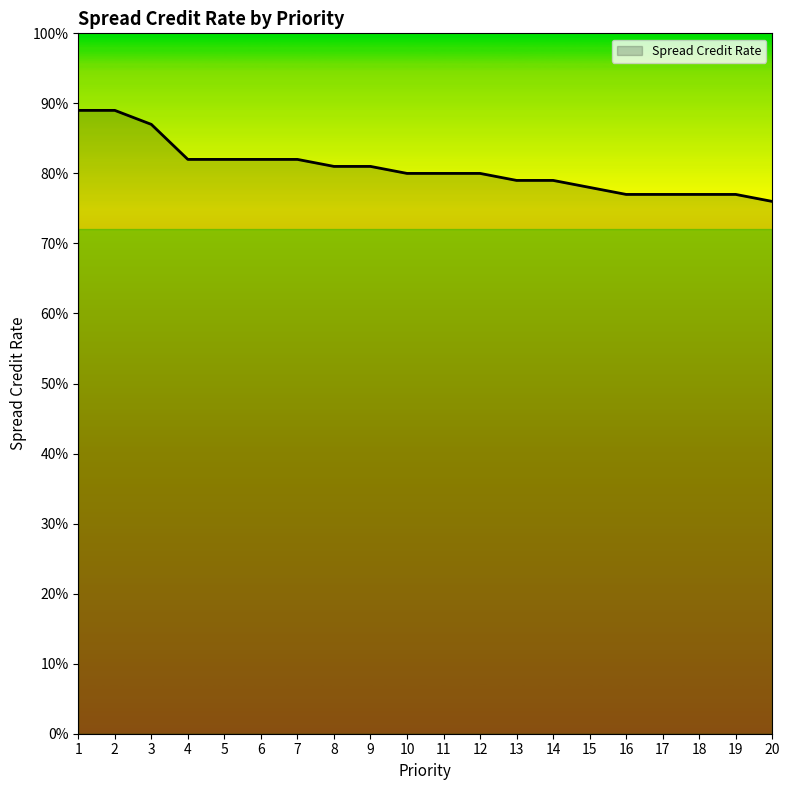

What is the approximate value at 18?

0.8